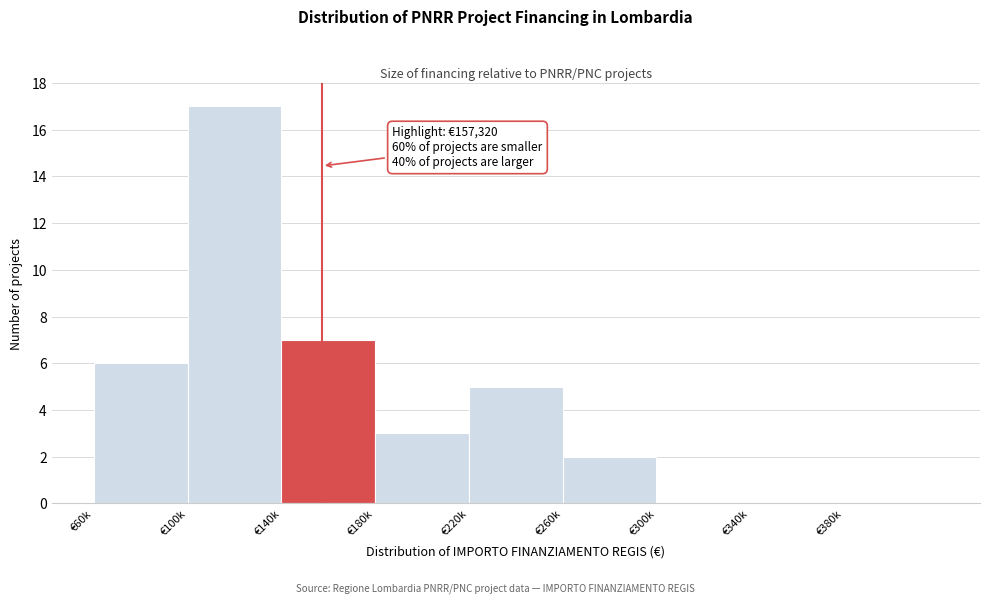

Reading left to right, transcribe all the data shown in this chart.

€60k=6	€100k=17	€140k=7	€180k=3	€220k=5	€260k=2	€300k=0	€340k=0	€380k=0